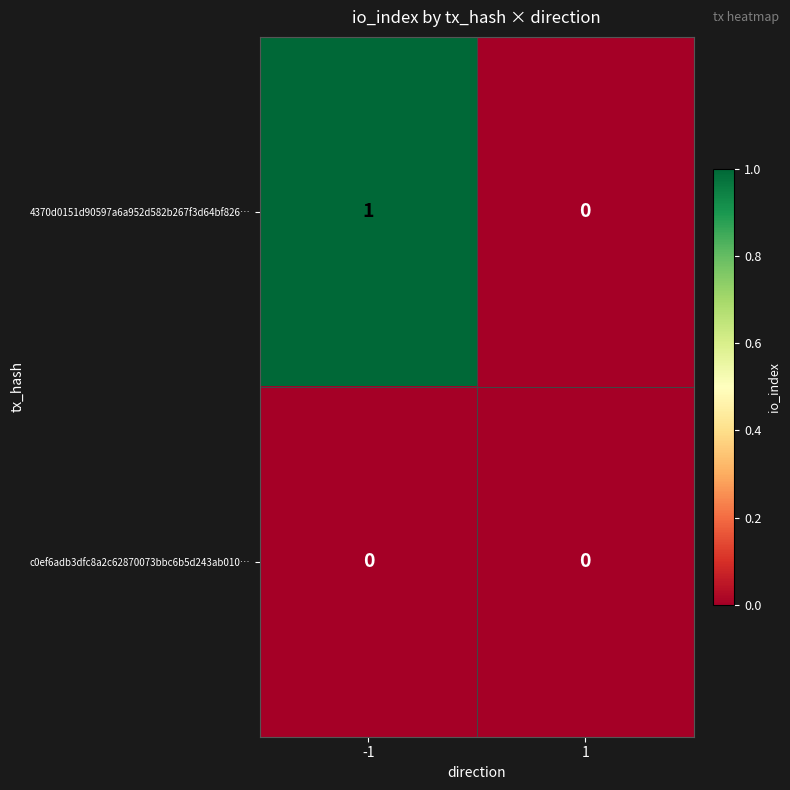

Rank the series by their maximum value, from lowest to highest.

c0ef6adb3dfc8a2c62870073bbc6b5d243ab010…, 4370d0151d90597a6a952d582b267f3d64bf826…